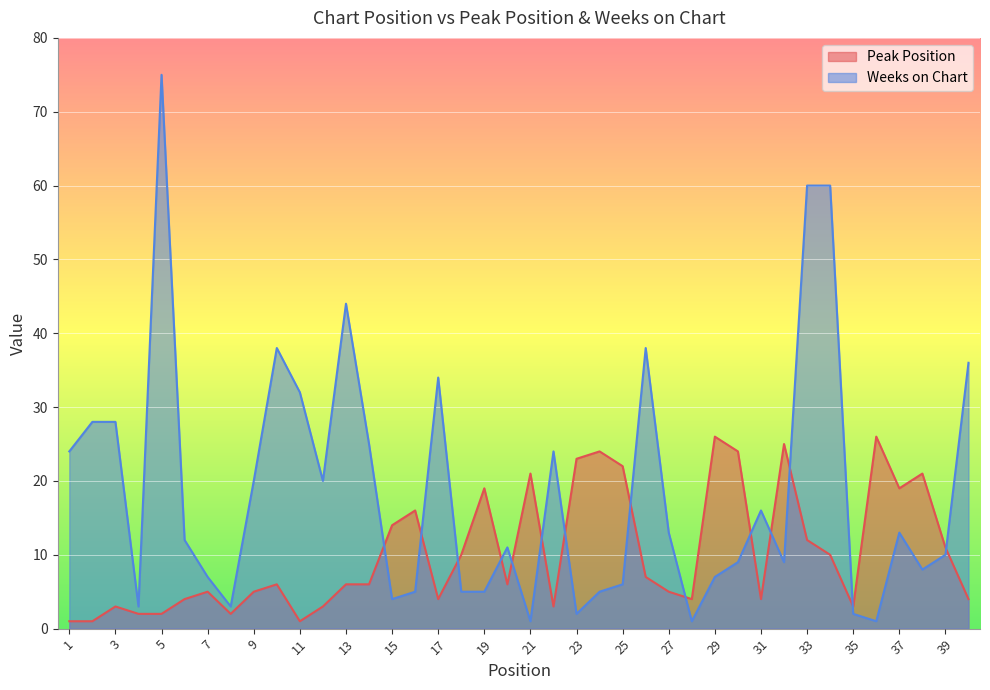

Reading left to right, what are all the values shown in this chart?

Peak Position: 1	1	3	2	2	4	5	2	5	6	1	3	6	6	14	16	4	10	19	6	21	3	23	24	22	7	5	4	26	24	4	25	12	10	3	26	19	21	11	4
Weeks on Chart: 24	28	28	3	75	12	7	3	20	38	32	20	44	25	4	5	34	5	5	11	1	24	2	5	6	38	13	1	7	9	16	9	60	60	2	1	13	8	10	36